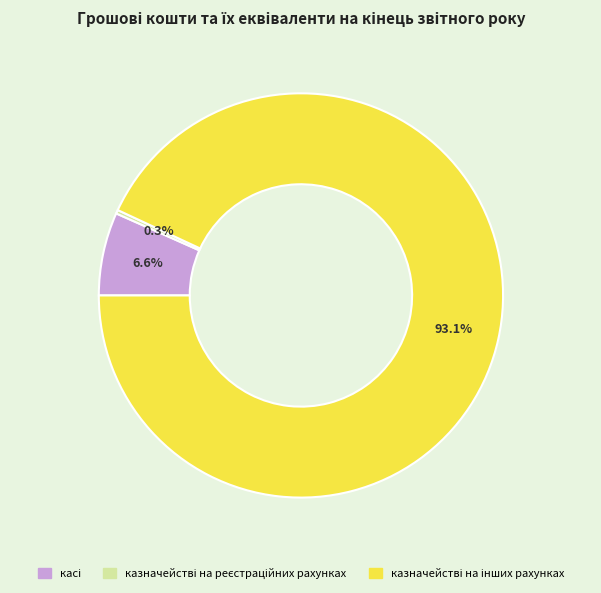

Does any single category account for the majority?

Yes